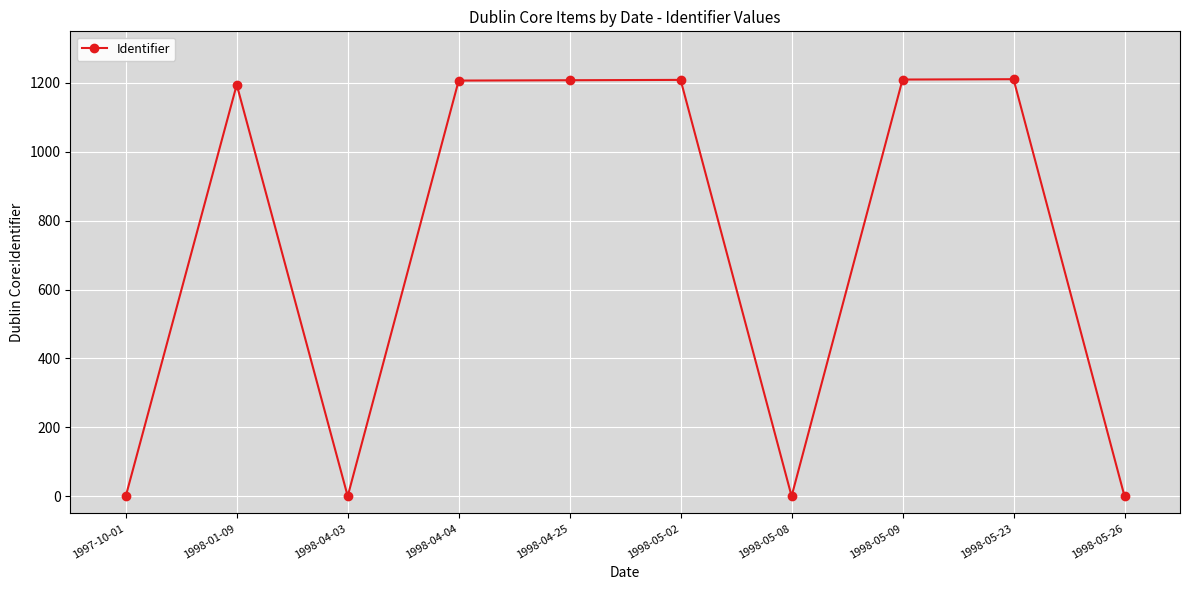

At which label is the value closest to 605?

1998-01-09